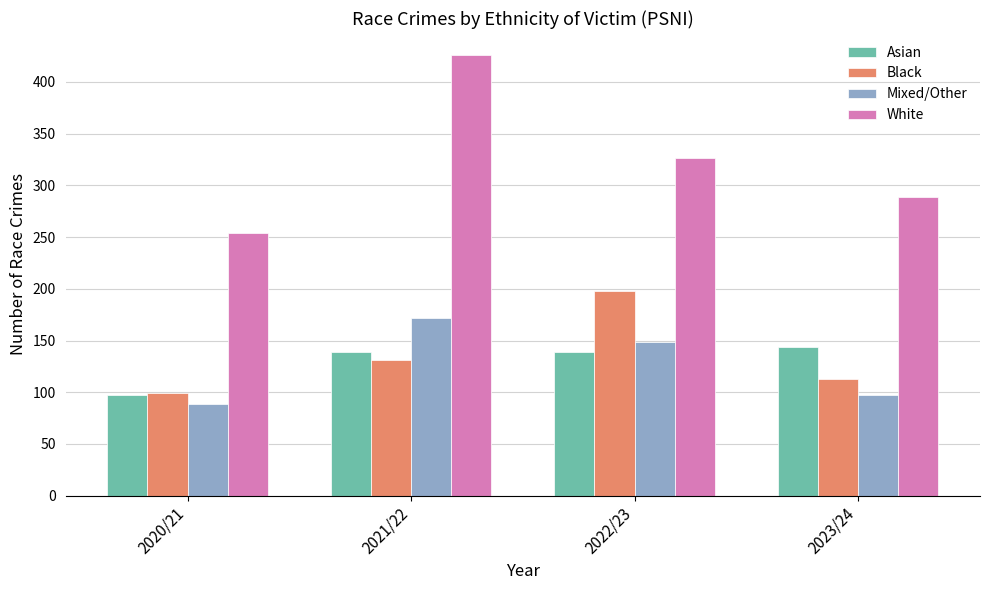

How many bars are there in total?

16